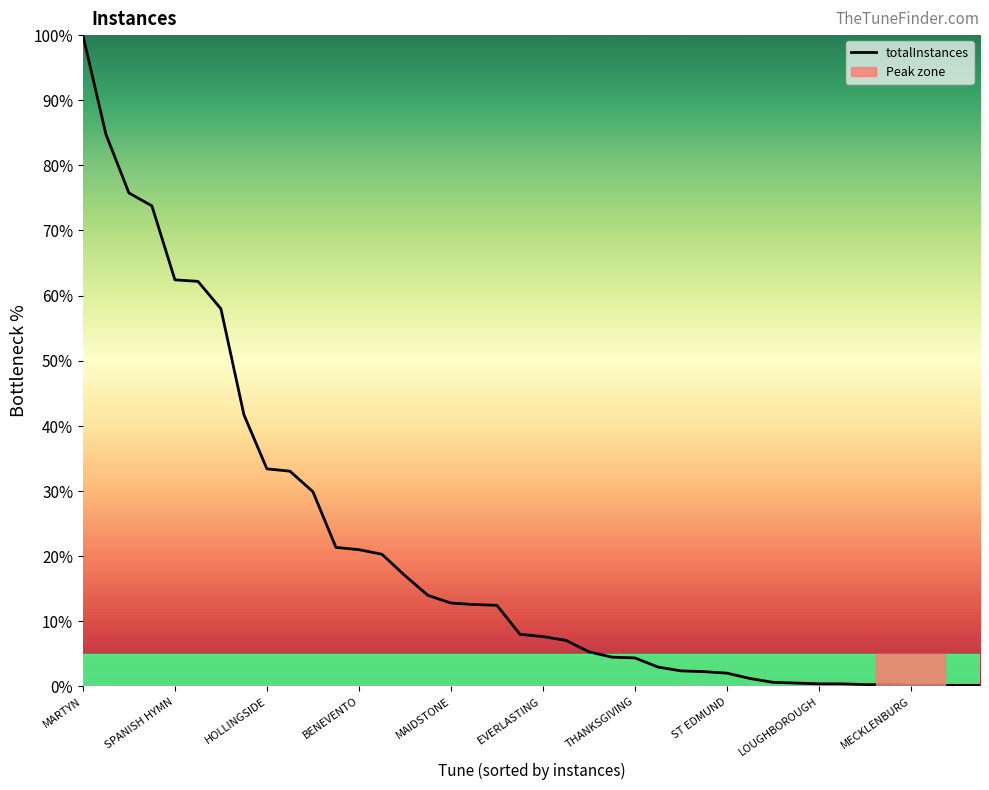

What is the difference between the second highest and second lowest values?

84.7